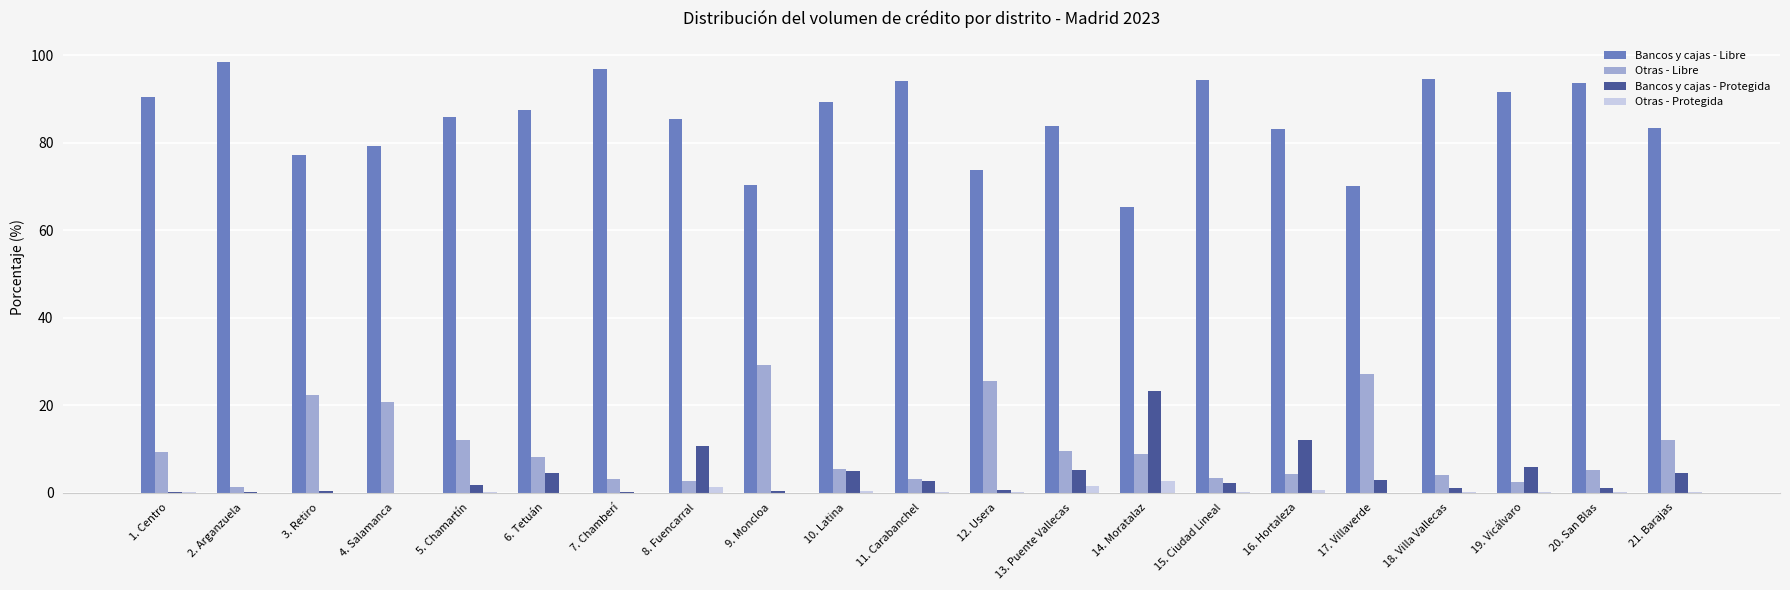

Does the chart contain stacked bars?

No